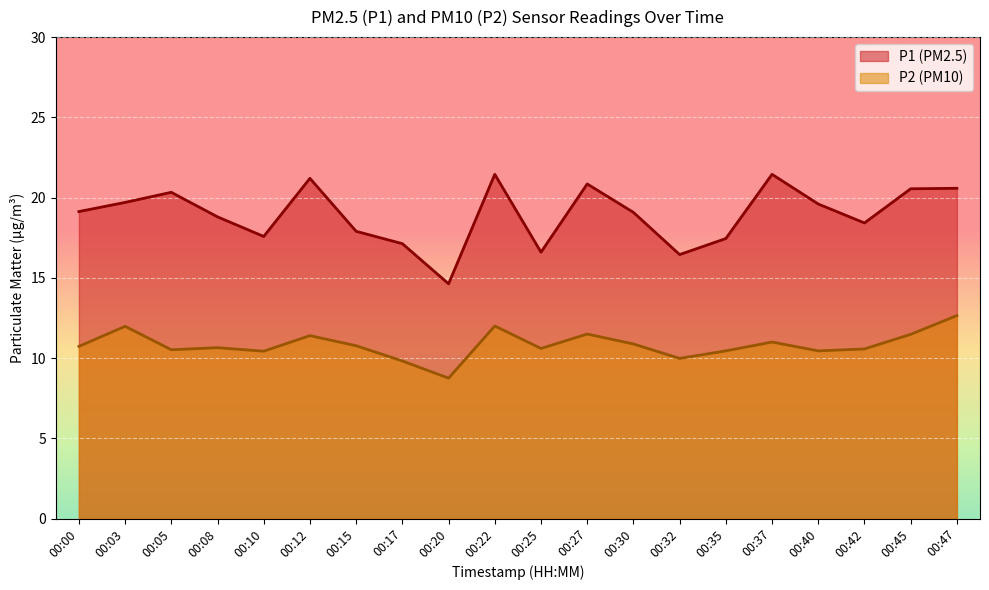

What is the sum of the P2 values at 00:05 and 00:25?

21.1